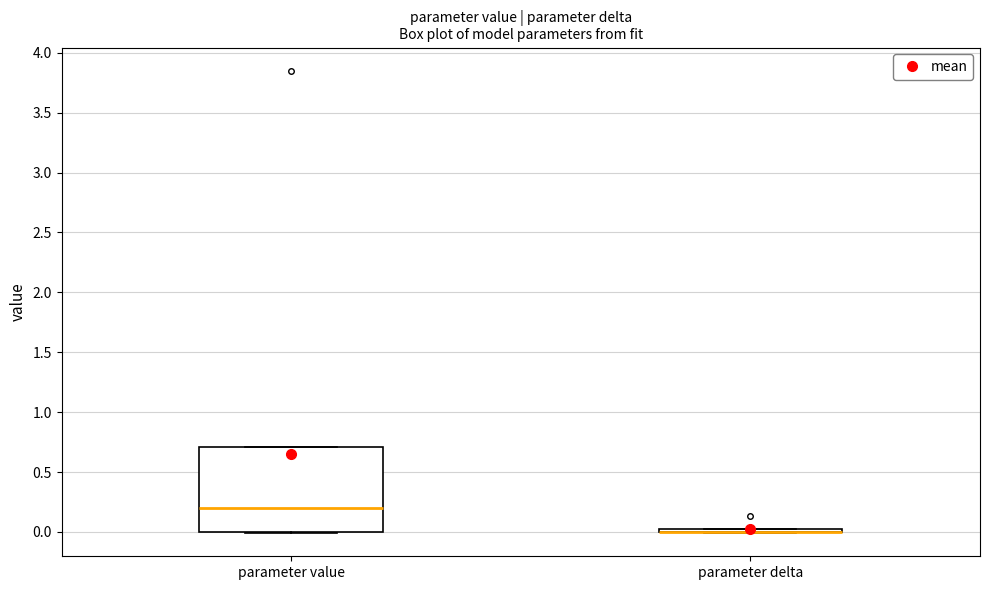

Reading left to right, read every box against the y-axis: the position of its median line, the range the box covers, and the ends of its whiskers. The values are not printed on the chart, so give them approximately, as read against the axis.

parameter value: median 0.2, box 0.0 to 0.7, whiskers 0.0 to 0.7
parameter delta: box collapsed to a line at 0.0, whiskers 0.0 to 0.0